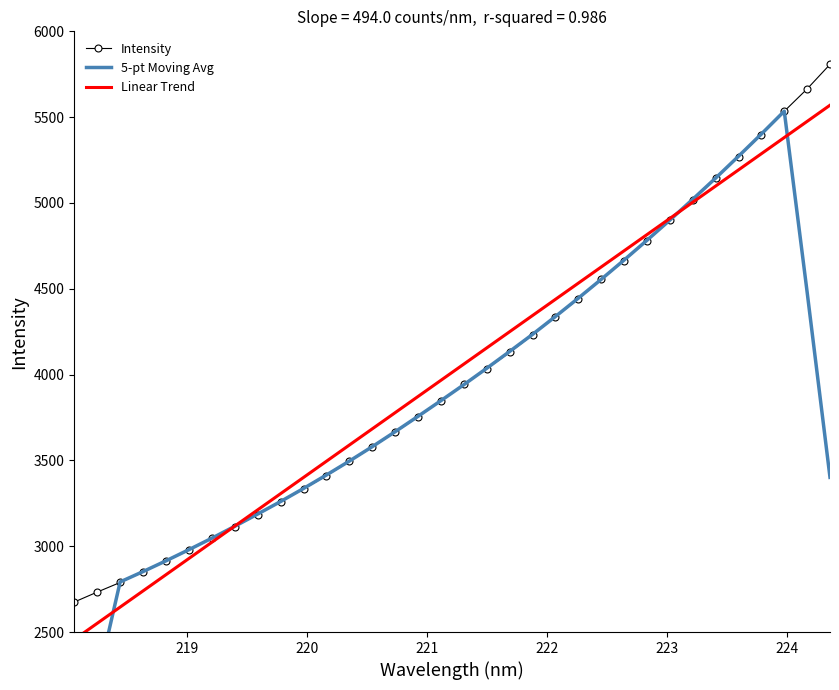

What are all the series names shown in the legend?

Intensity, 5-pt Moving Avg, Linear Trend